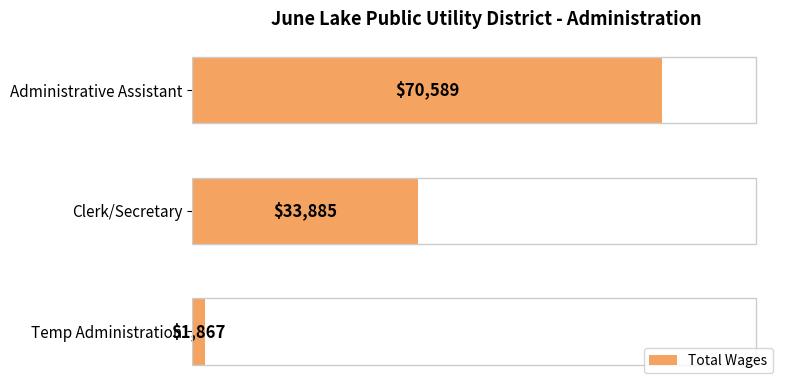

Reading top to bottom, transcribe all the data shown in this chart.

Administrative Assistant=70589	Clerk/Secretary=33885	Temp Administration=1867